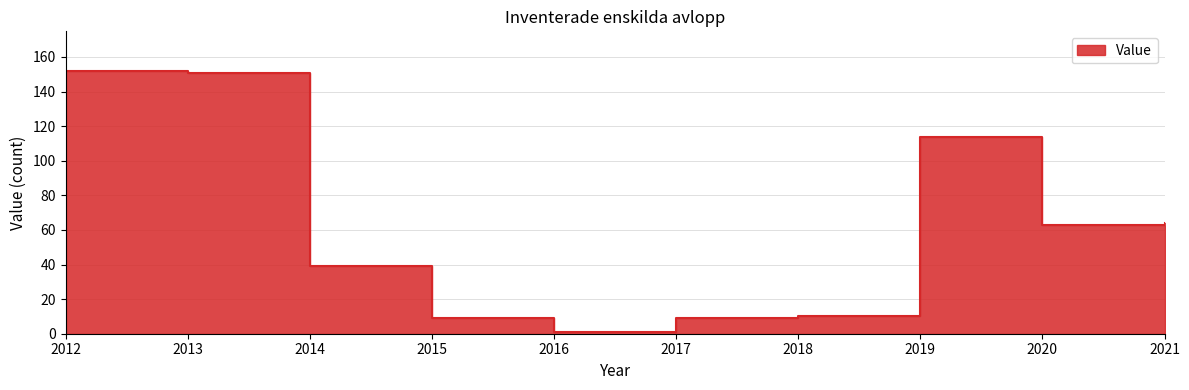

What is the change in value from 2012 to 2016?

-151